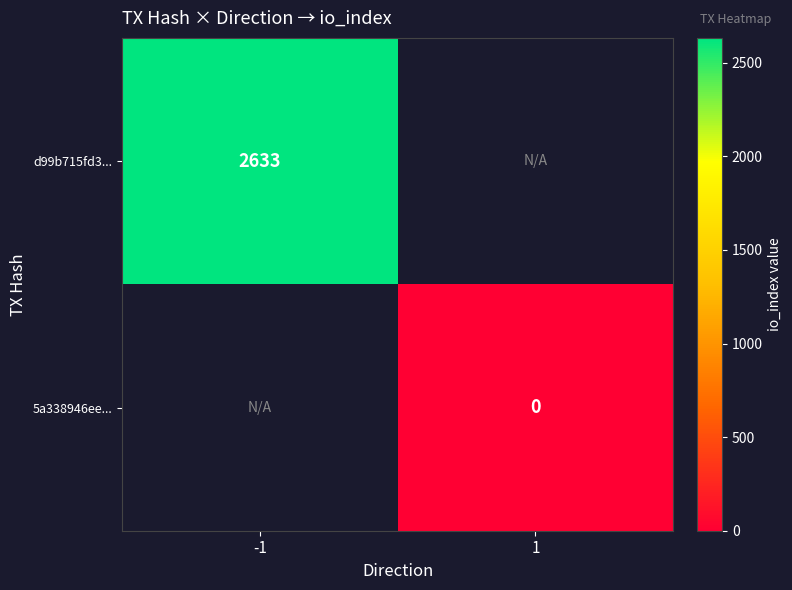

Between 1 and -1, which is larger?

-1